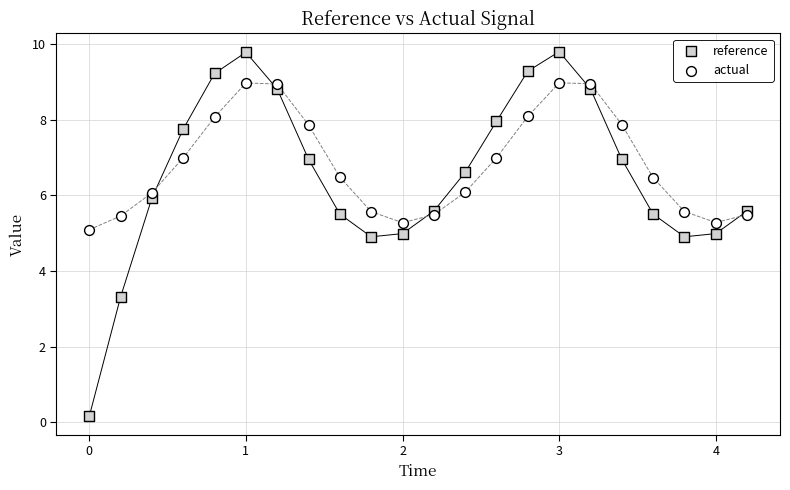

Which series contains the highest Y value?

reference